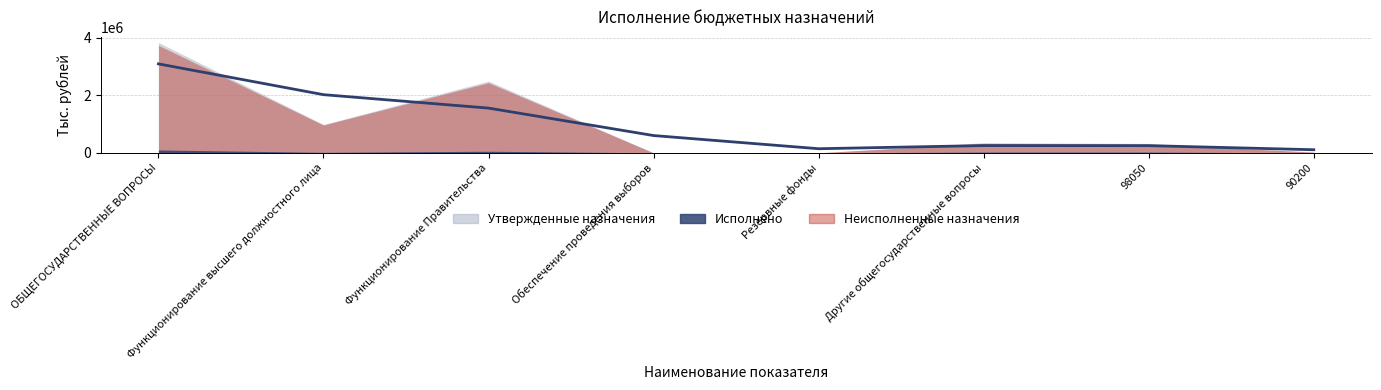

Which series has the widest spread of values?

Утвержденные бюджетные назначения